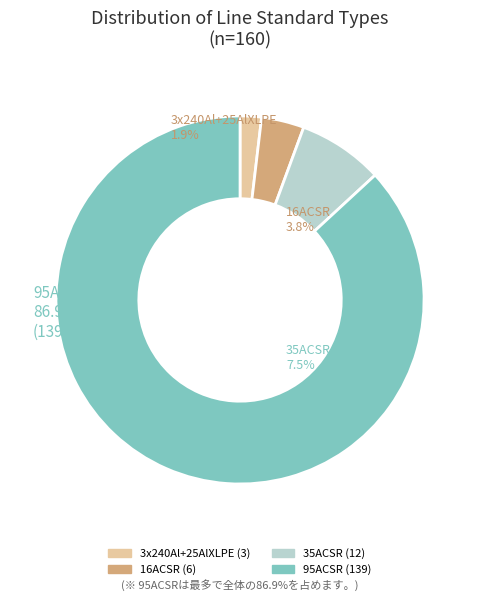

Approximately how many times larger is the value at 16ACSR compared to 3x240Al+25AlXLPE?

2.0